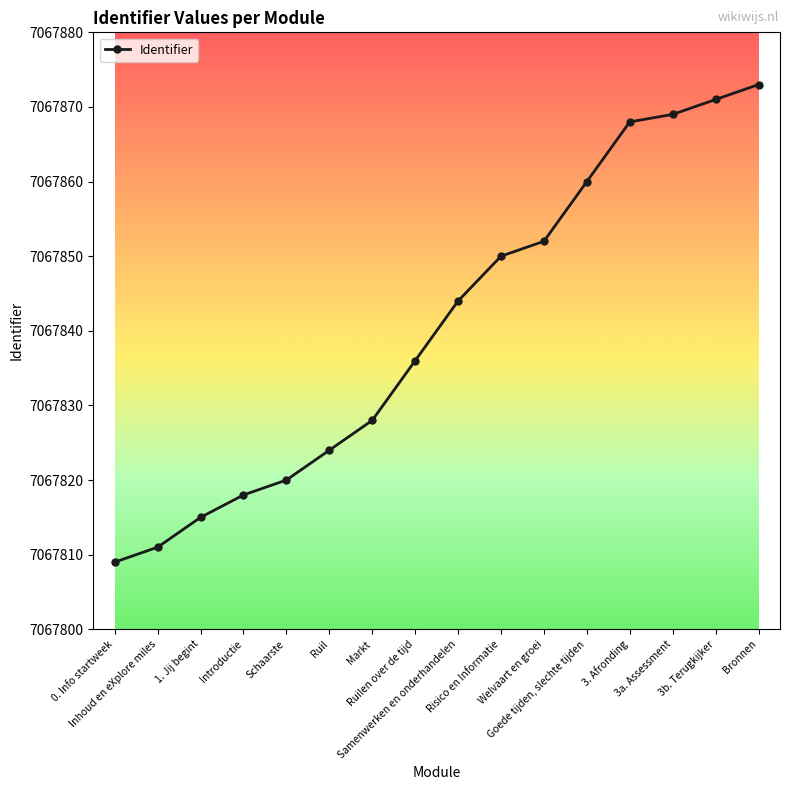

Does the chart display data point markers on the line(s)?

Yes